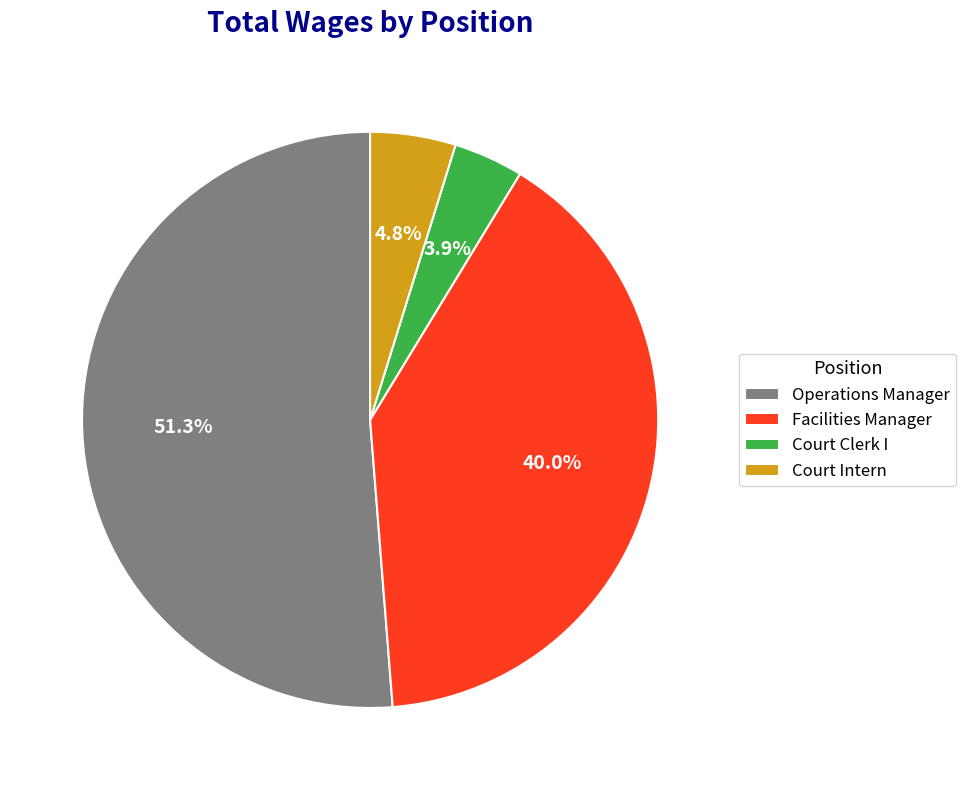

To the nearest percent, what portion does Court Clerk I represent?

4%